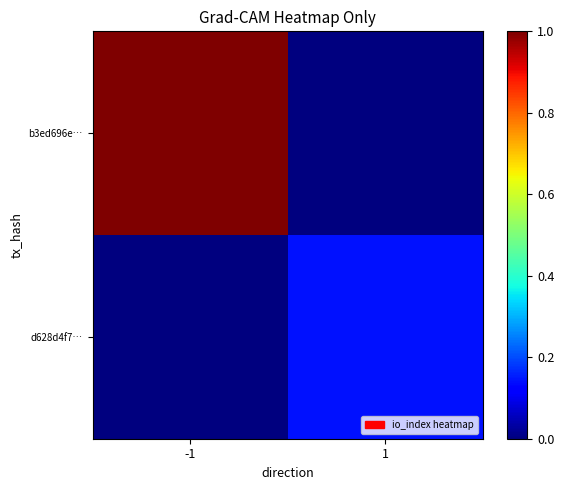

Reading left to right, list all the values displayed in this chart.

b3ed696e…: -1=1.0	1=0.0
d628d4f7…: -1=0.0	1=0.1